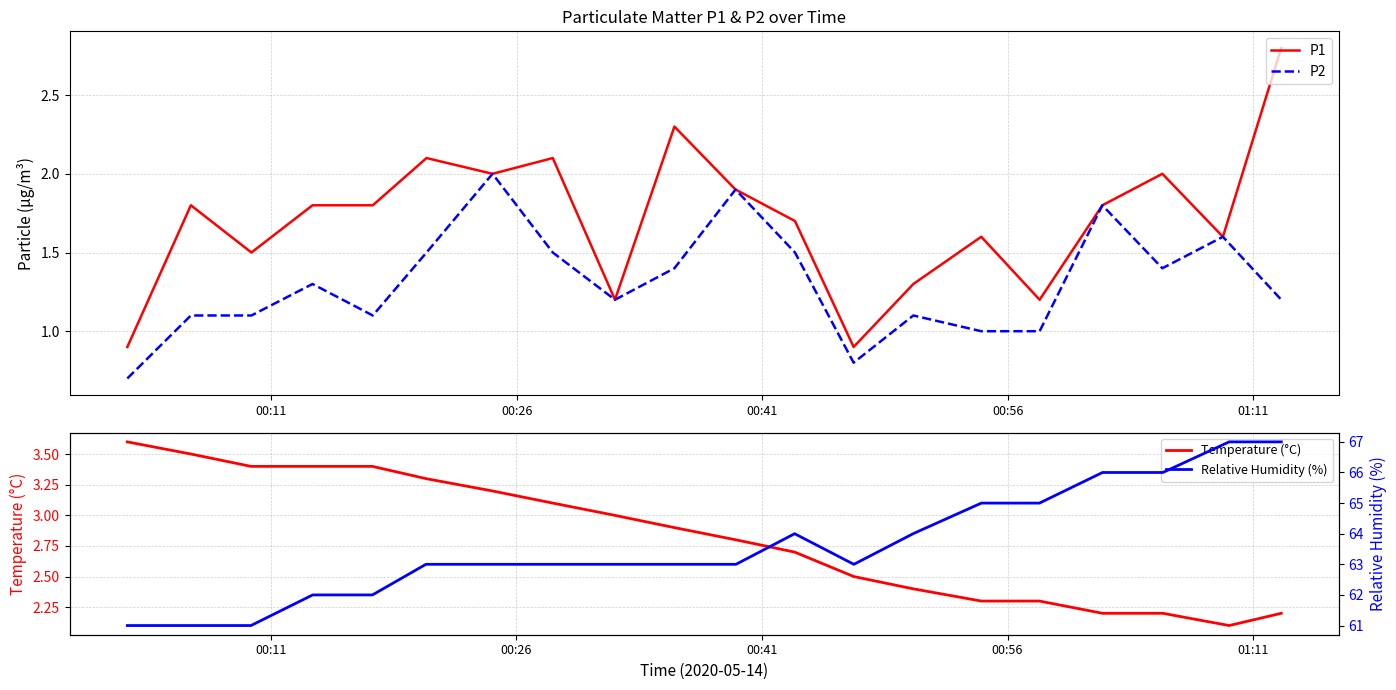

At how many categories does at least one series exceed 2?

20